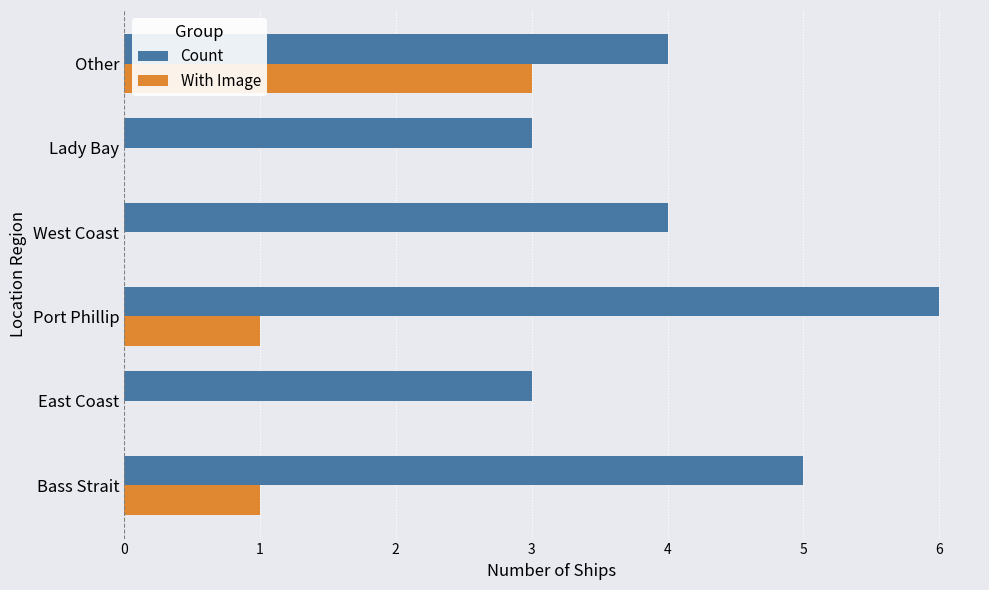

At which label does Count reach its peak?

Port Phillip